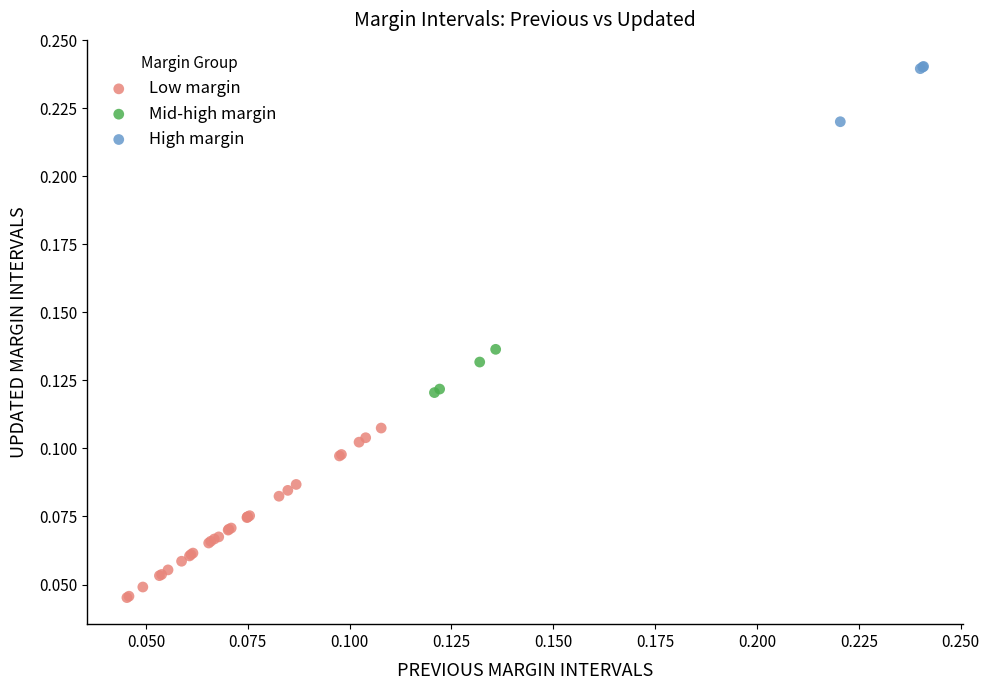

What are all the series names shown in the legend?

Low margin, Mid-high margin, High margin